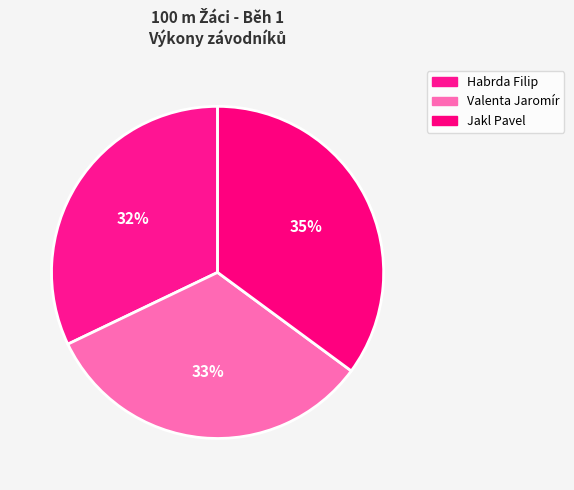

Count the number of slices in the pie.

3